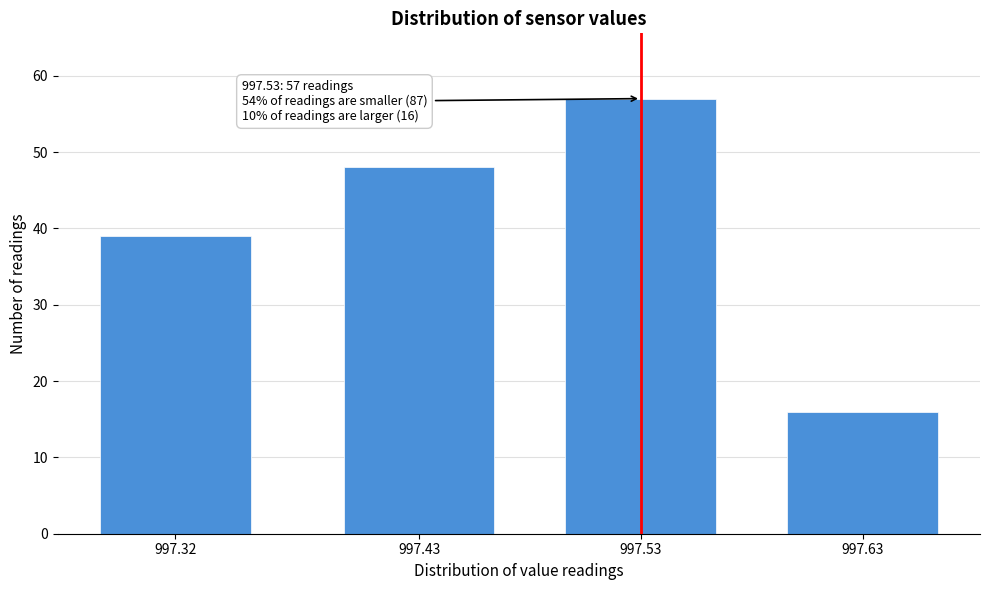

Reading left to right, what are all the values shown in this chart?

997.32=39	997.43=48	997.53=57	997.63=16